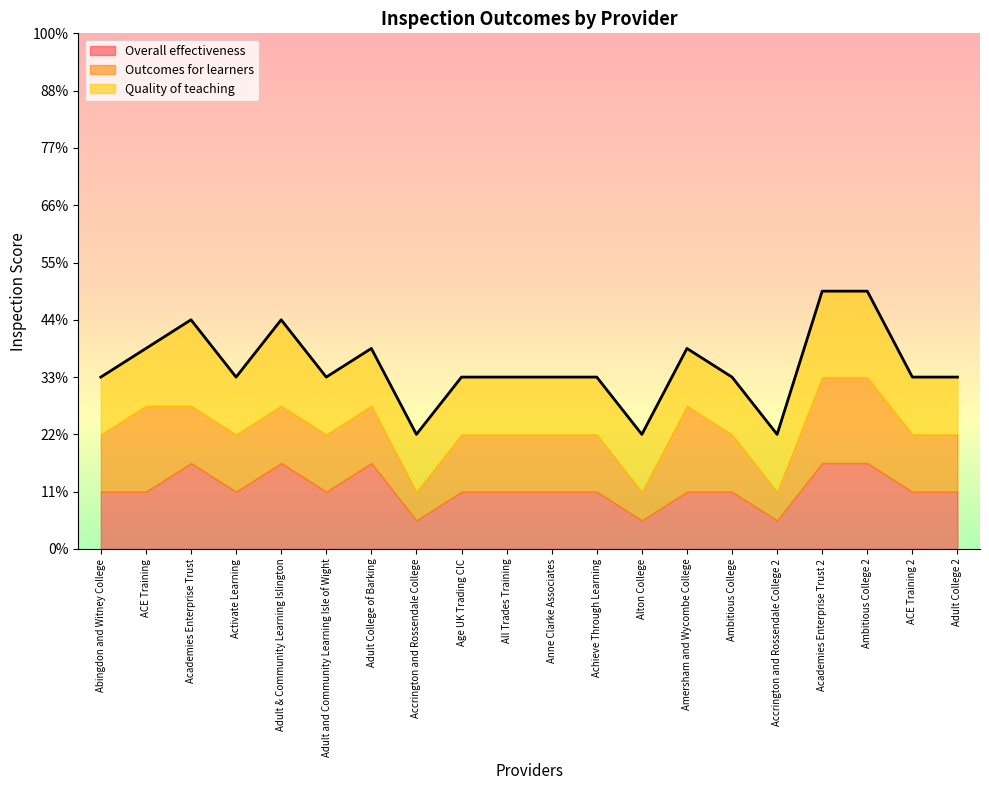

What is the total value across all series at Abingdon and Witney College?

6